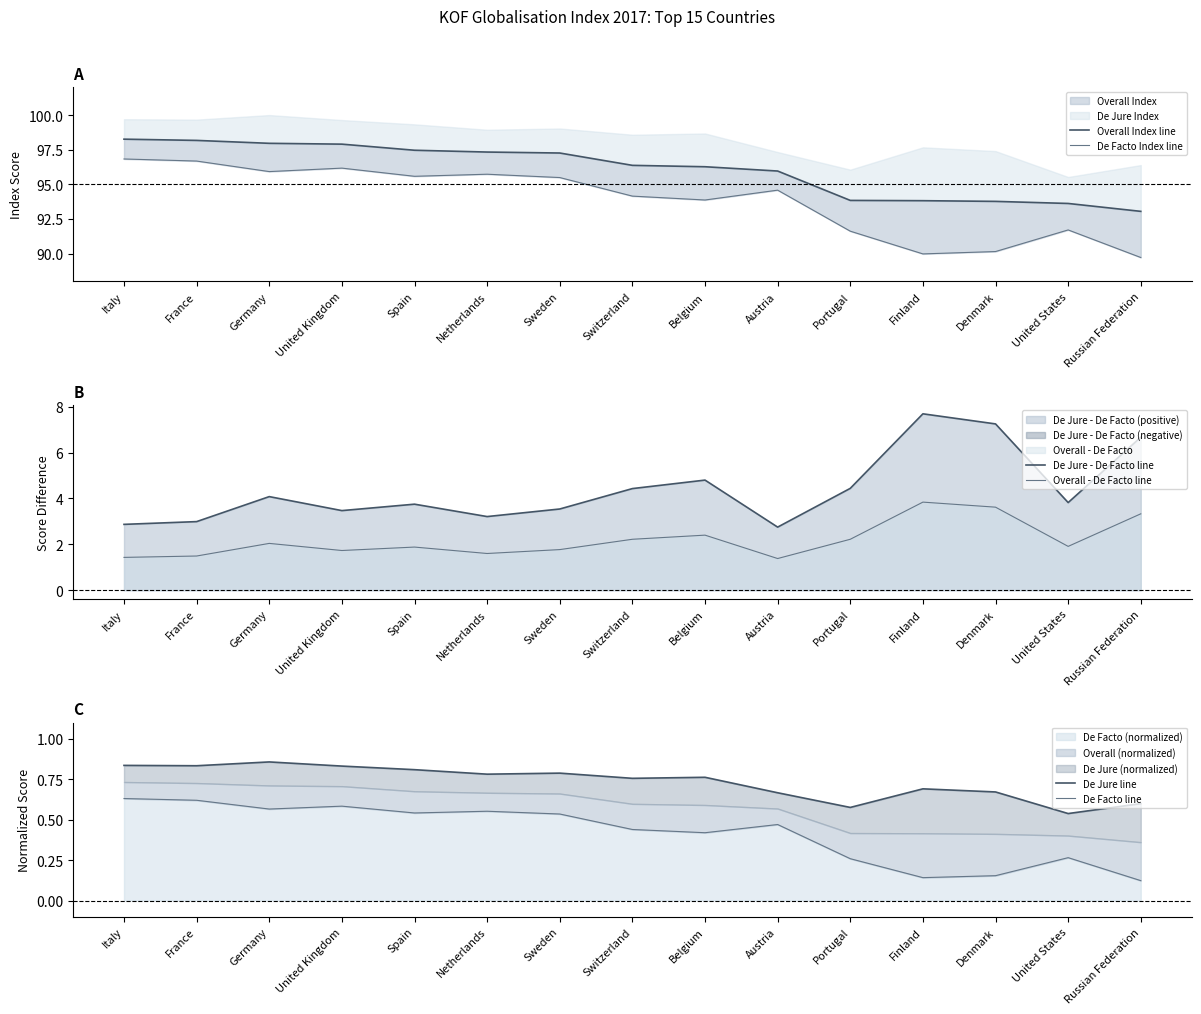

What is the label of the 15th point from the left?

Russian Federation